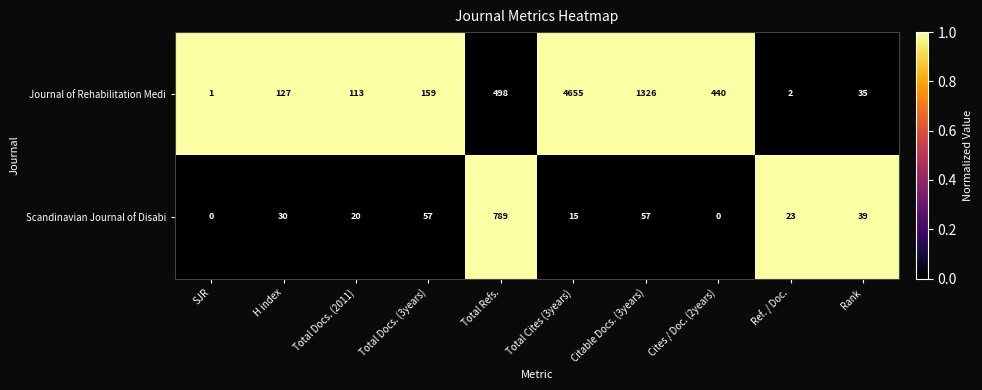

Which category has the highest value across all series?

Total Cites (3years)